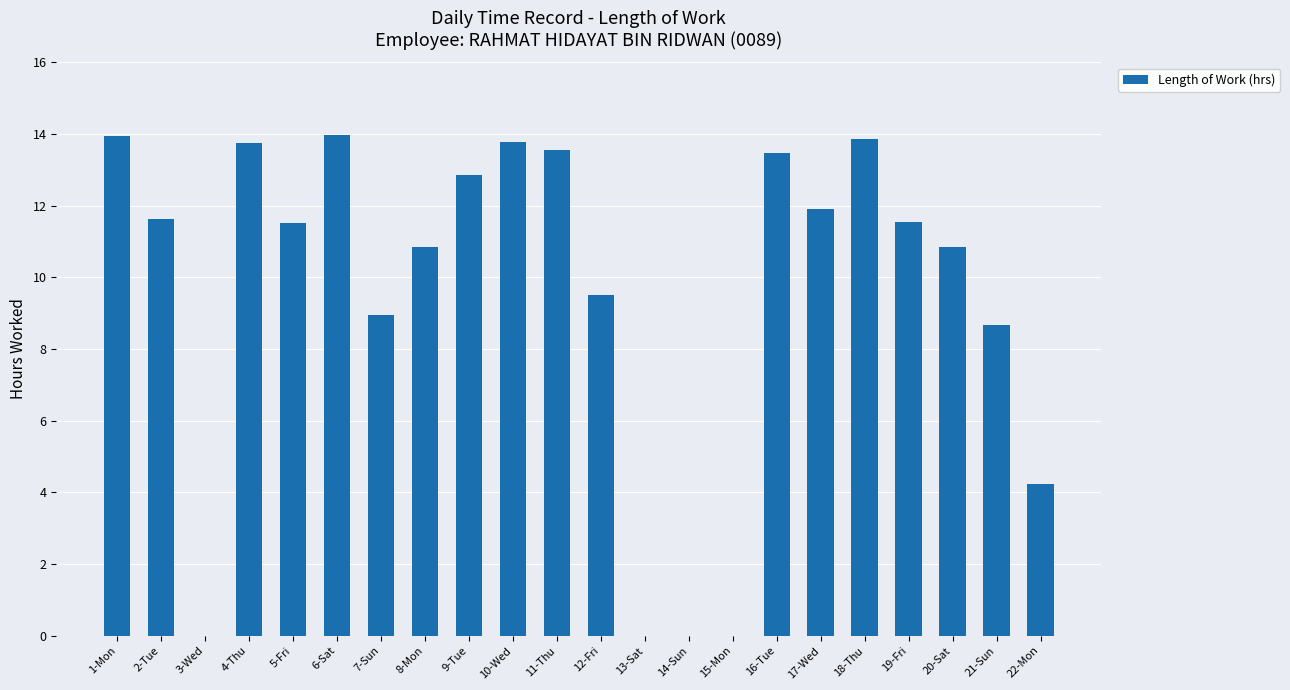

What is the average value?

9.5